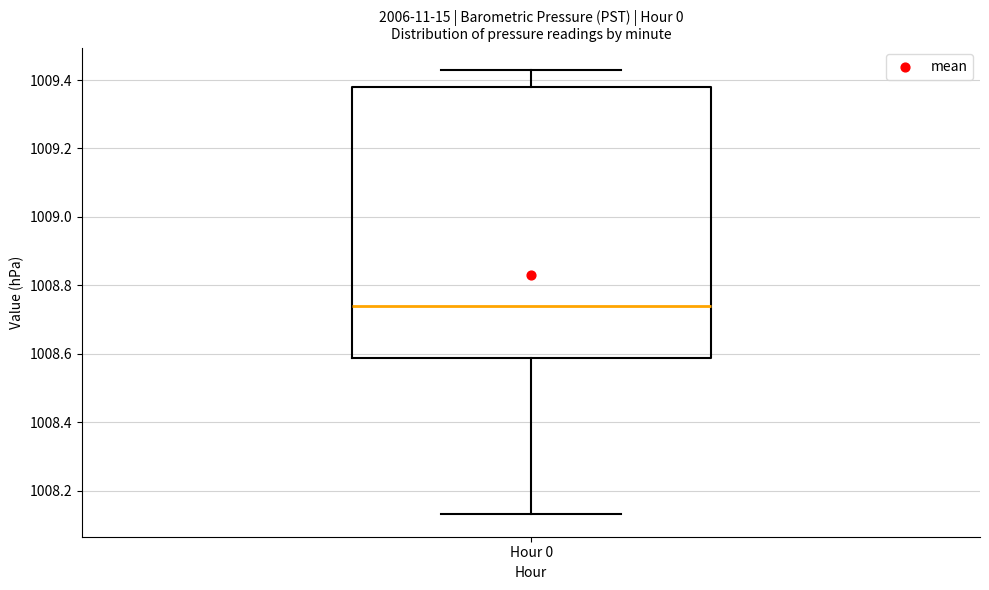

Where is the lower edge of the box for Hour 0 on the y-axis? The values are not printed on the chart, so give them approximately, as read against the axis.

1008.58